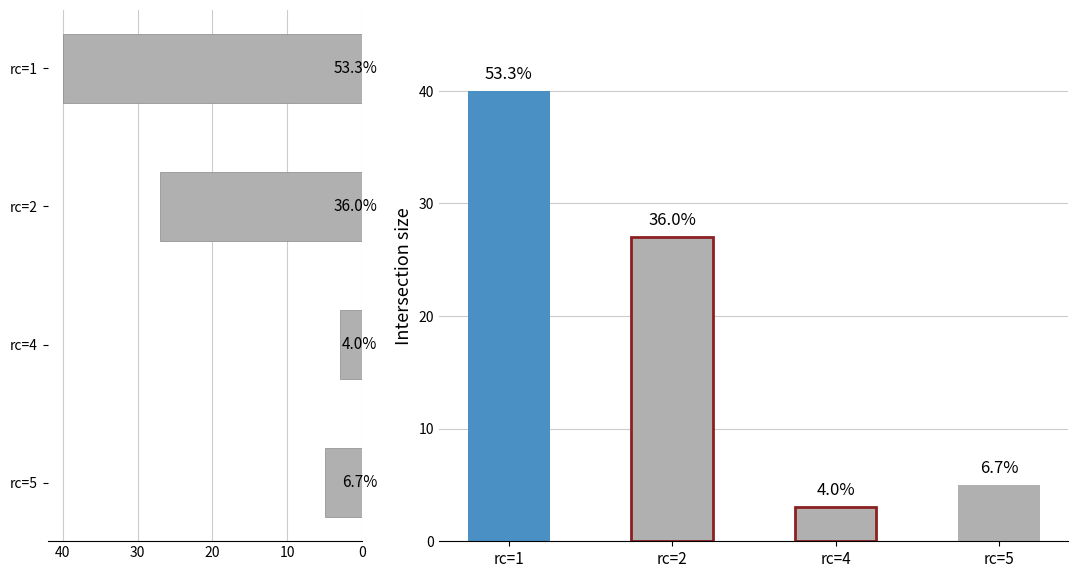

Which has a higher value, rc=1 or rc=2?

rc=1